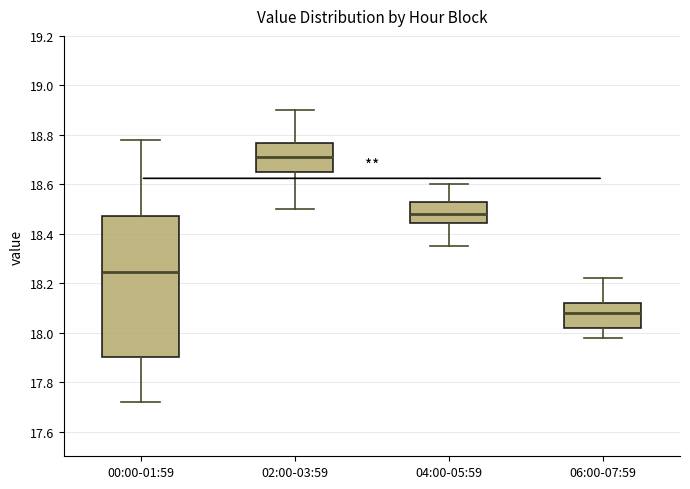

Where does the upper whisker of the box for 00:00-01:59 end on the y-axis? The values are not printed on the chart, so give them approximately, as read against the axis.

18.78